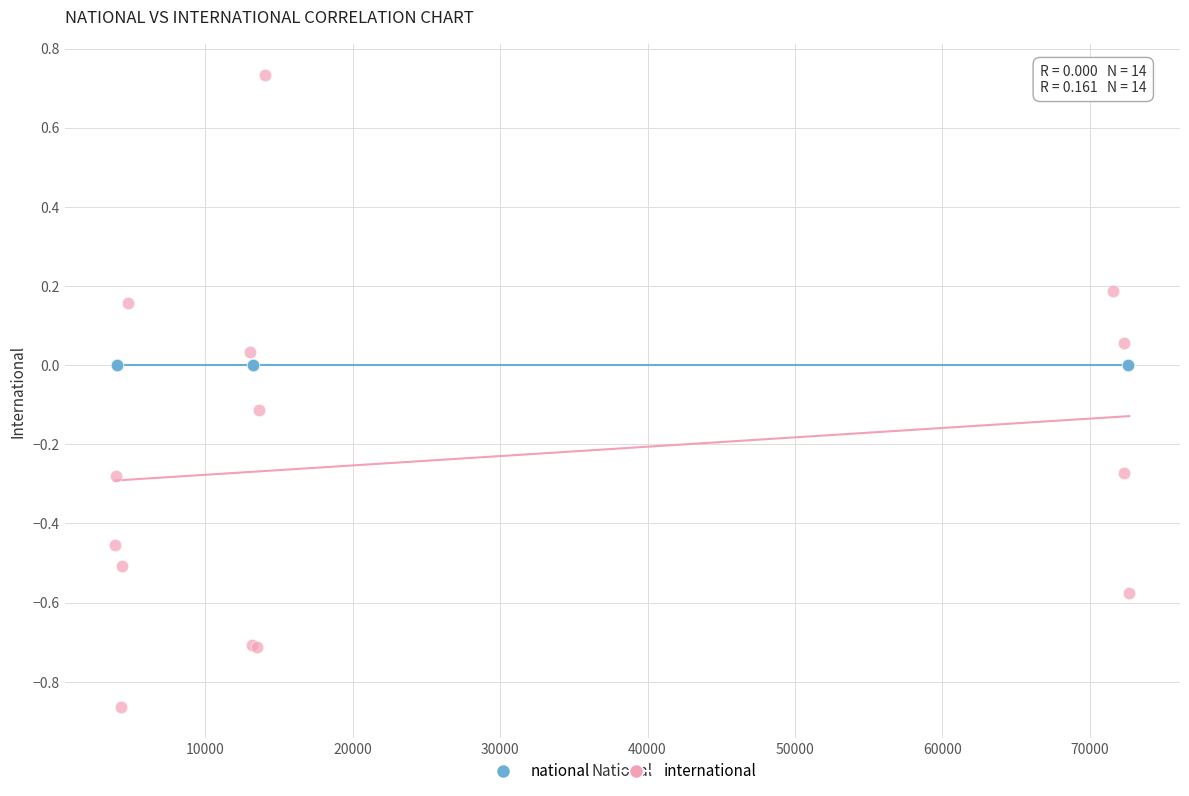

Which series contains the highest Y value?

international